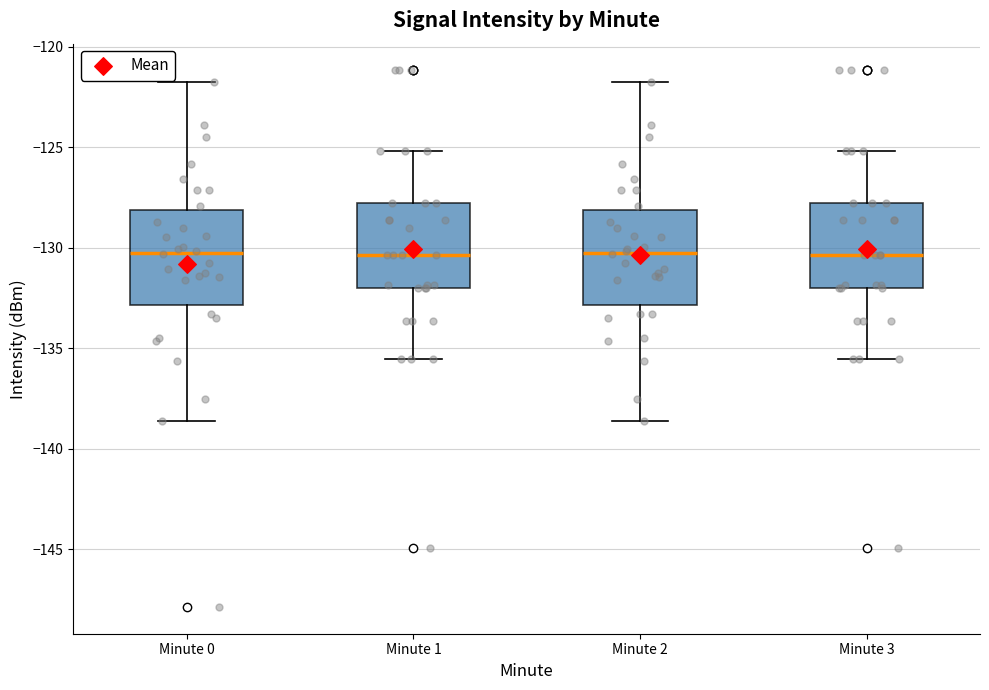

Reading left to right, transcribe this box plot: for each box, give where its median line is, the range the box spans, and where its two whiskers end, as read against the y-axis. The values are not printed on the chart, so give them approximately, as read against the axis.

Minute 0: median -130.0, box -133.0 to -128.0, whiskers -138.5 to -122.0
Minute 1: median -130.5, box -132.0 to -127.5, whiskers -135.5 to -125.0
Minute 2: median -130.0, box -133.0 to -128.0, whiskers -138.5 to -122.0
Minute 3: median -130.5, box -132.0 to -127.5, whiskers -135.5 to -125.0